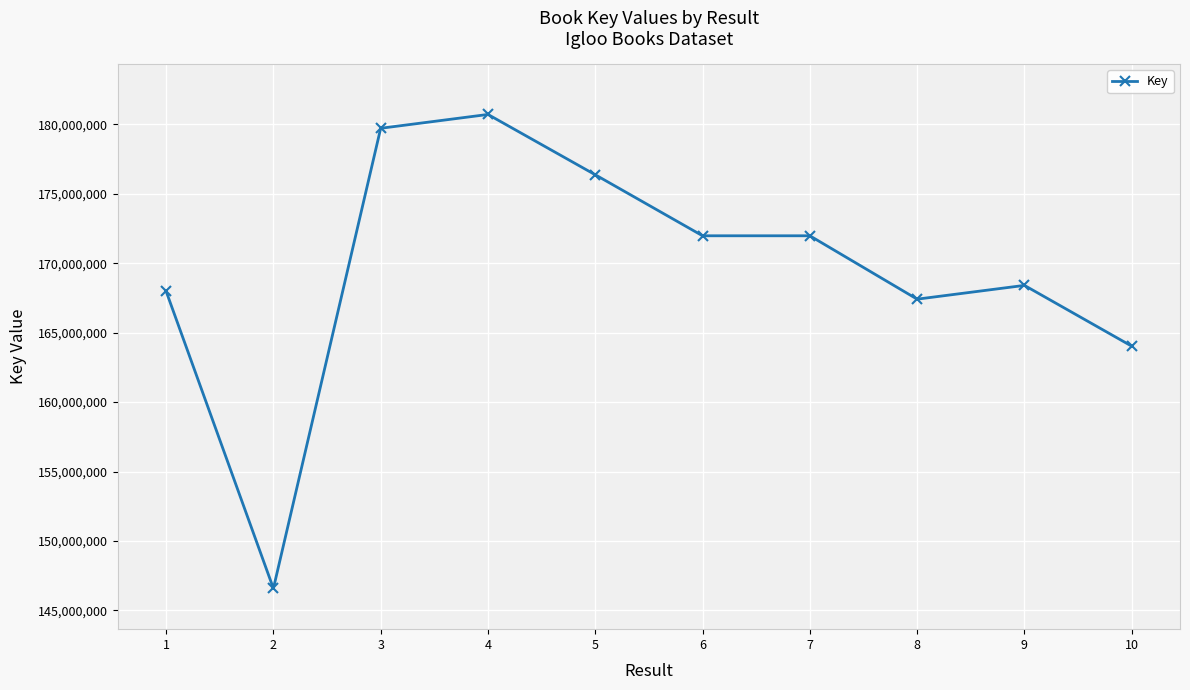

Where is the first local minimum?

2